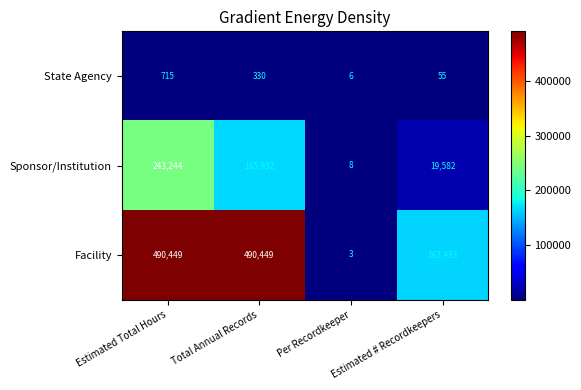

What is the difference between the State Agency values at Total Annual Records and Per Recordkeeper?

324